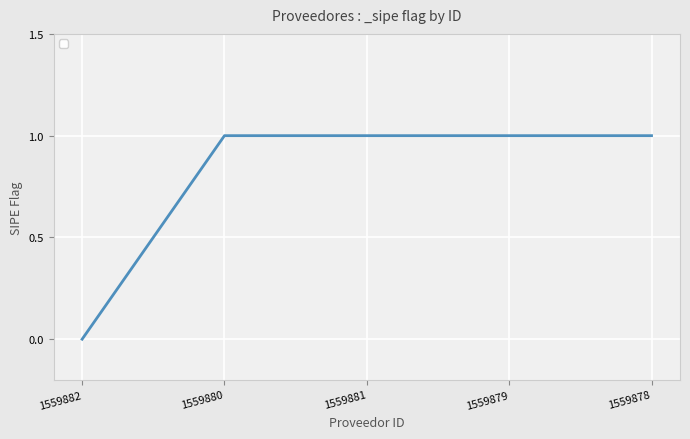

At which category does the chart reach its minimum across all series?

1559882